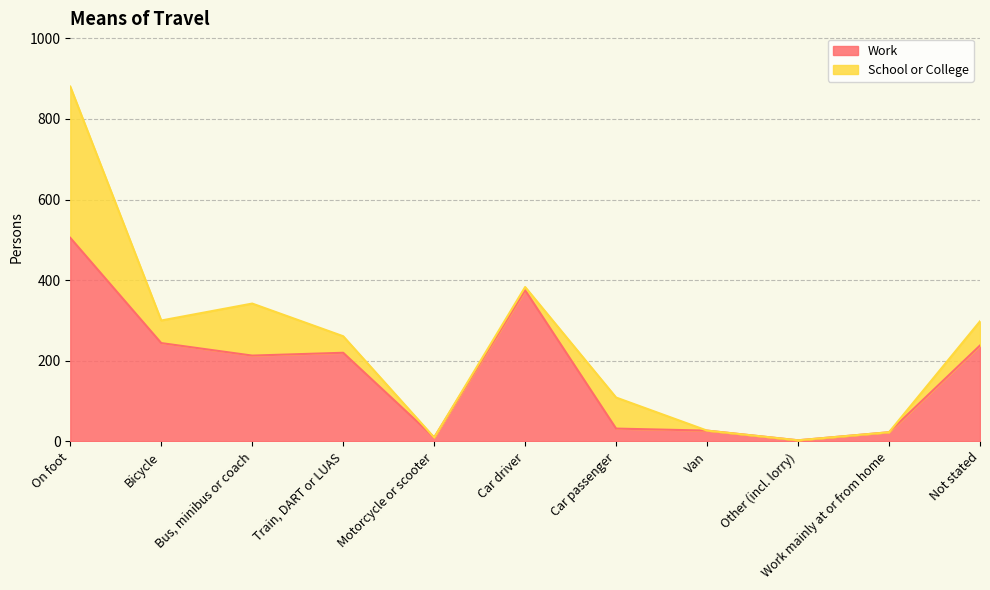

What is the average value?

172